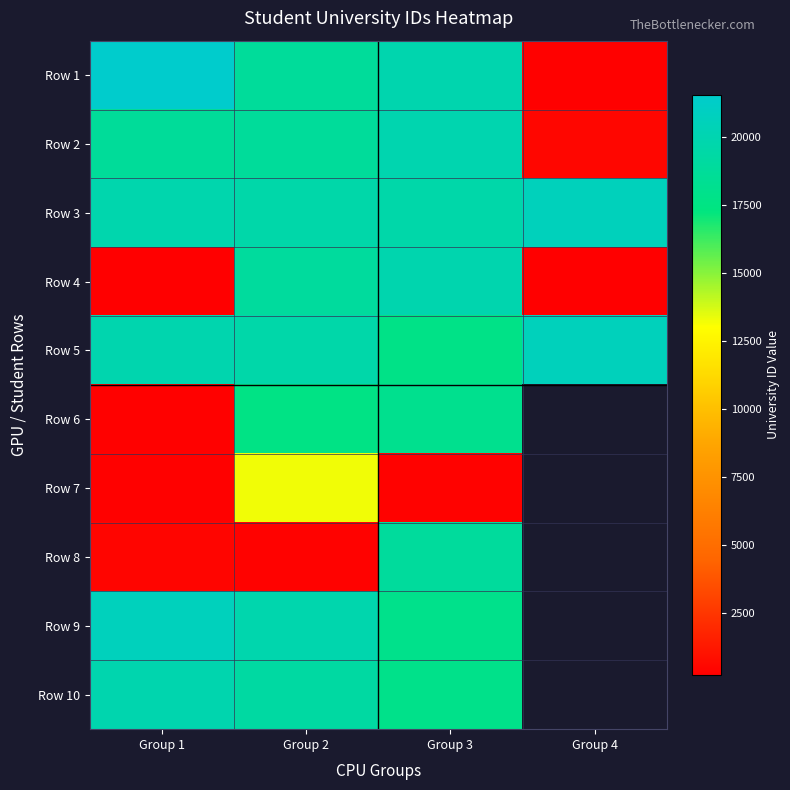

What is the difference between the highest and lowest values at Group 3?

19622